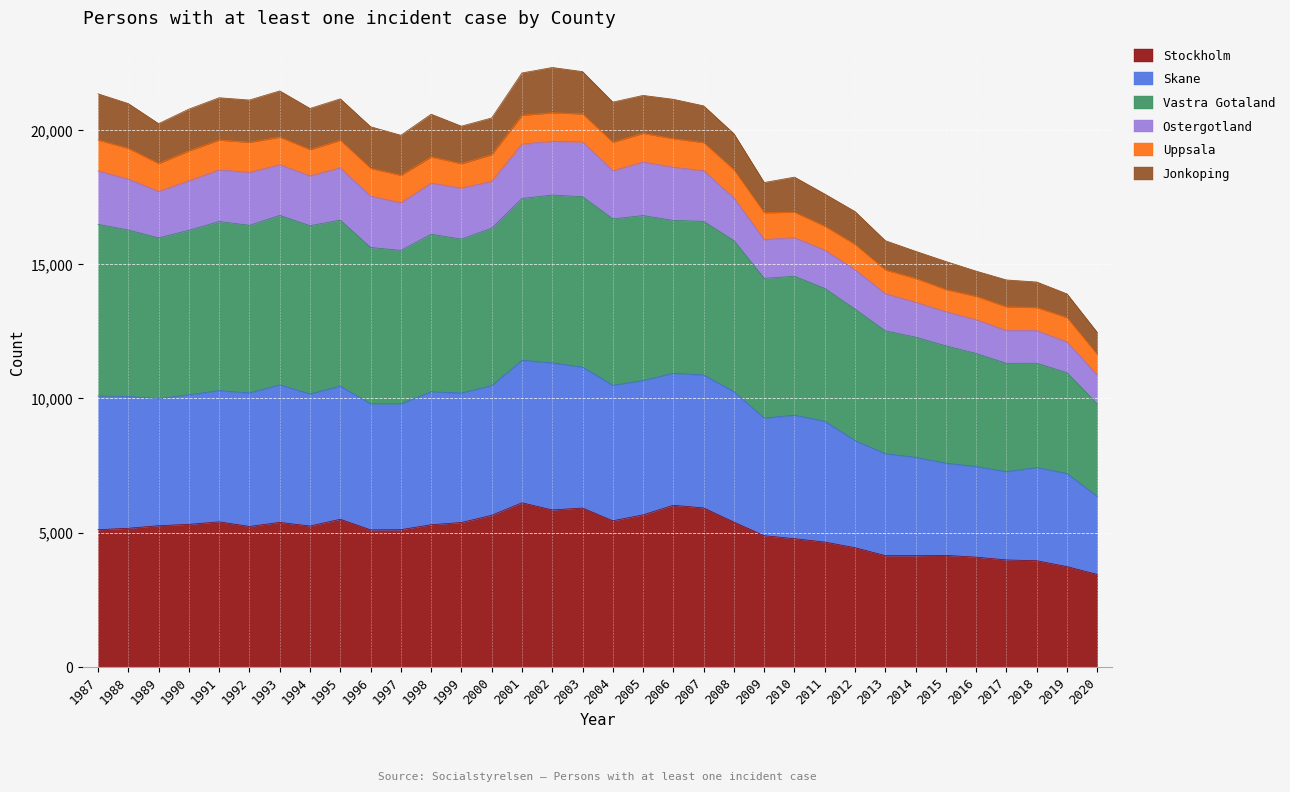

Does the chart display data point markers on the line(s)?

No